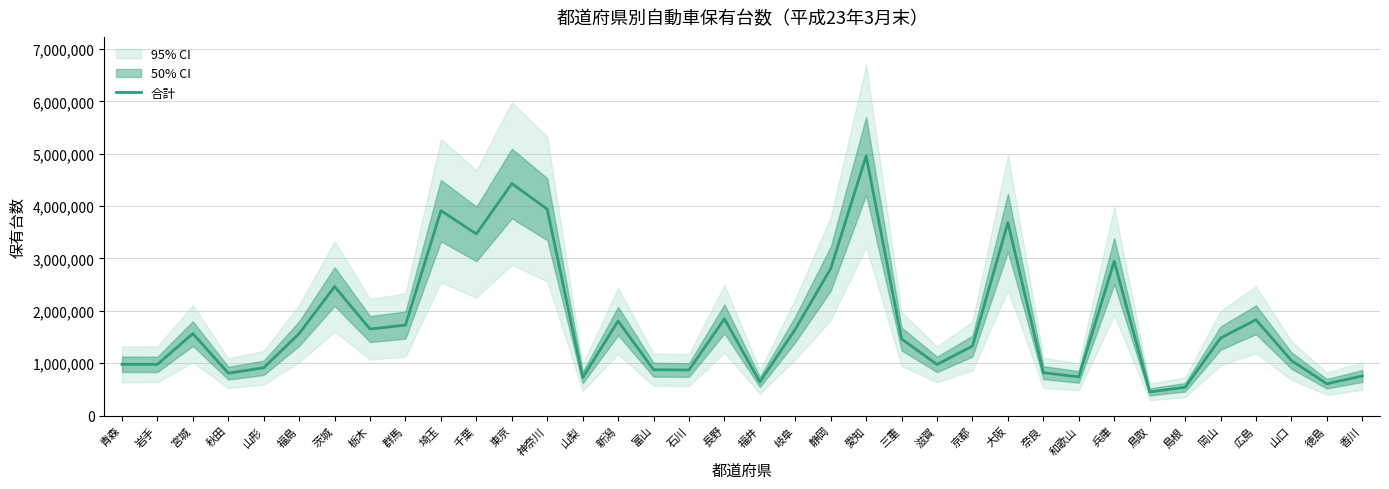

Is it true that the value at 岡山 is 1480053?

True